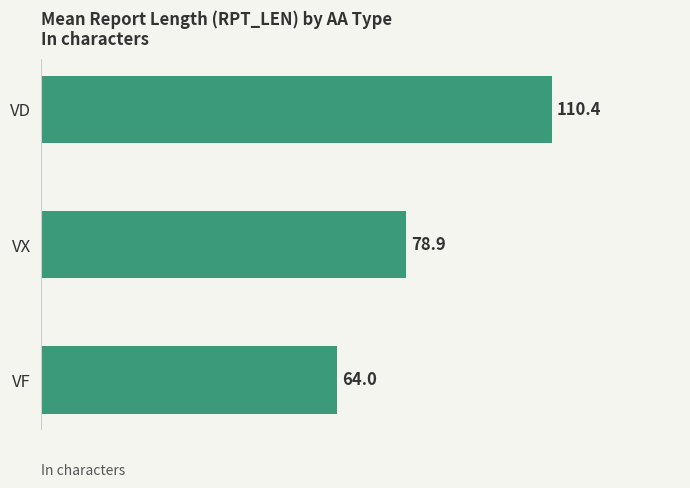

What is the difference between the maximum and second lowest values?

31.5